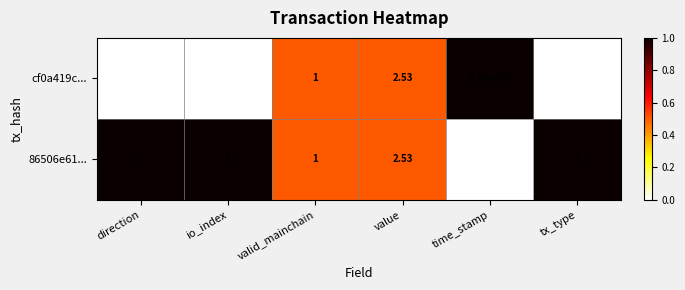

Where is 86506e61... nearest to the value 830000000?

io_index